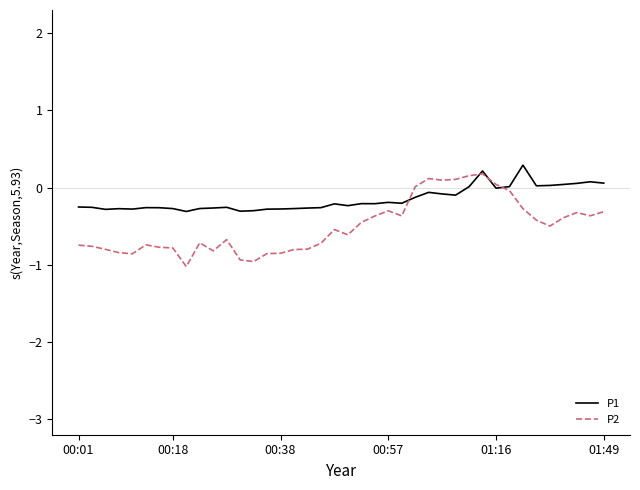

What are all the series names shown in the legend?

P1, P2